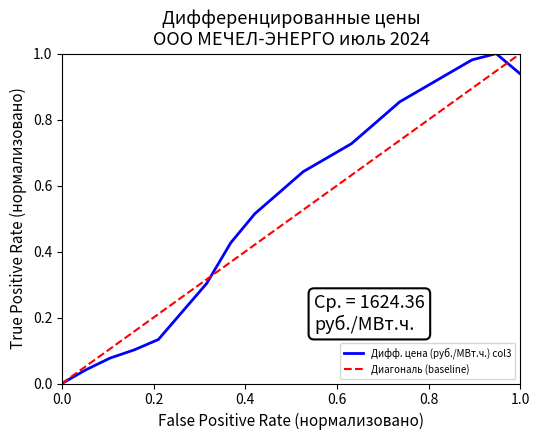

True or false: Диагональ (baseline) has more than 0 points higher than both neighbors.

False